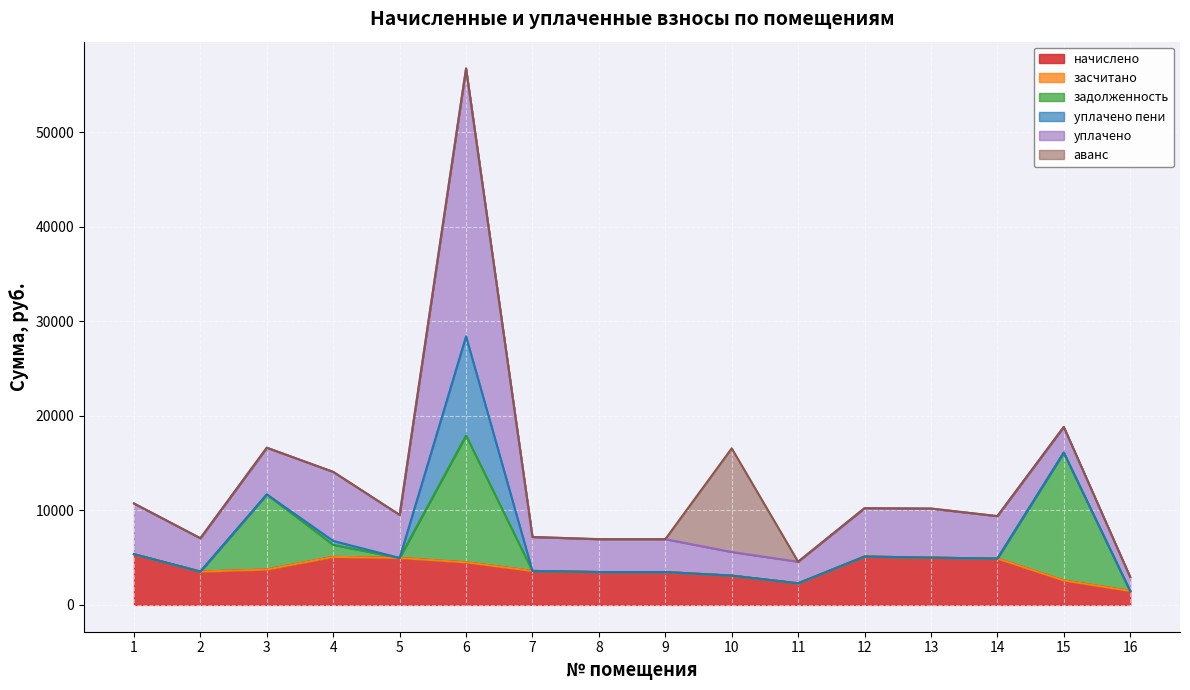

Is the value of уплачено at 9 greater than the value of засчитано at 5?

Yes